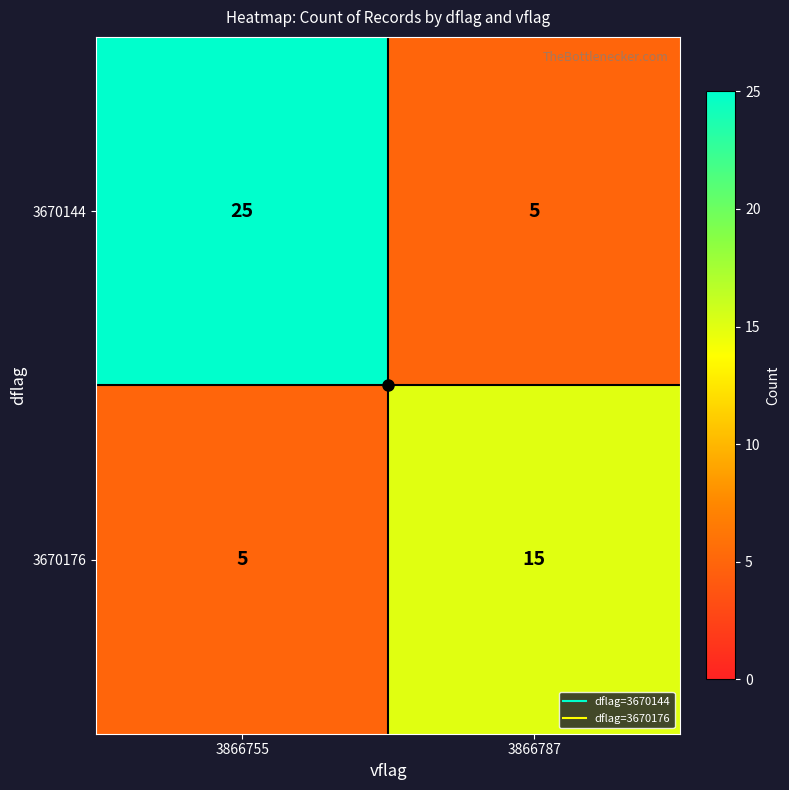

What is the difference between the maximum and minimum values in the 3670144 series?

20